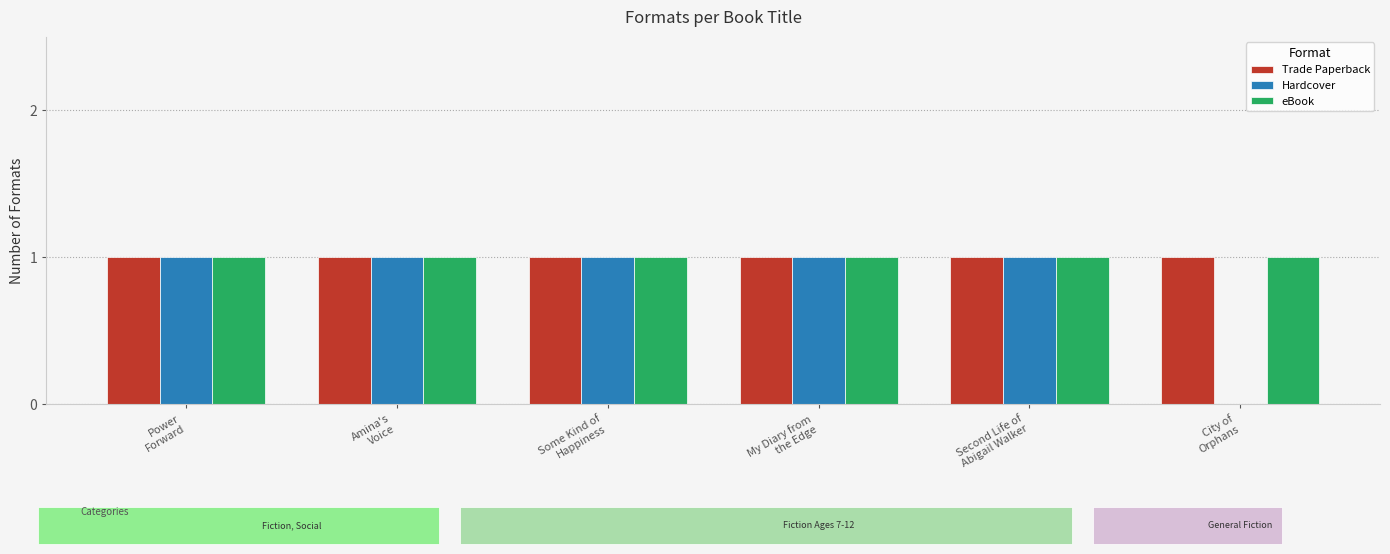

What is the sum of the Trade Paperback values at Power
Forward and Second Life of
Abigail Walker?

2